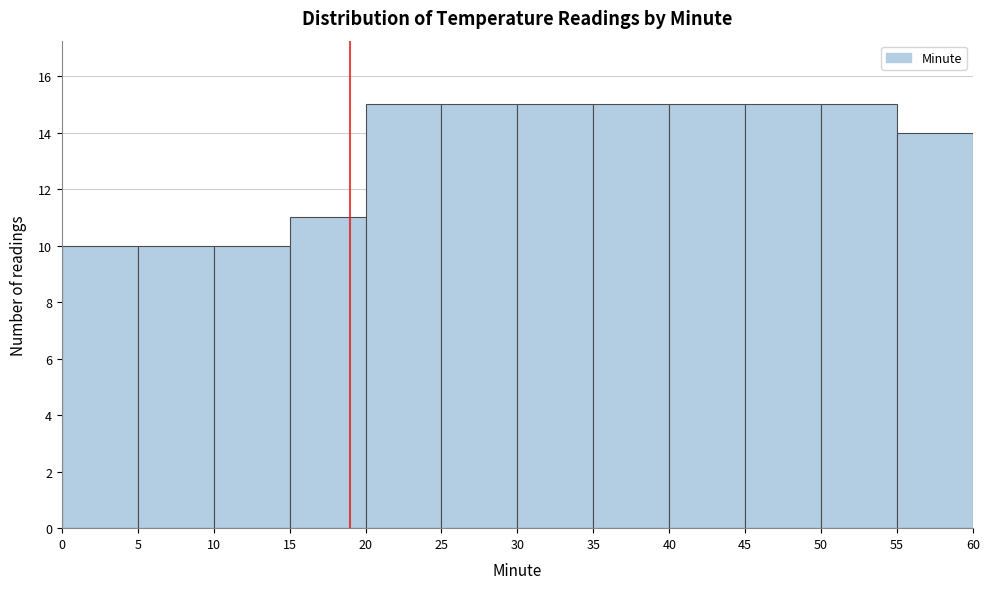

Reading left to right, list every bar in this chart as the range it spans on the x-axis followed by its height. The values are not printed on the chart, so give them approximately, as read against the axis.

0 to 5: 10
5 to 10: 10
10 to 15: 10
15 to 20: 11
20 to 25: 15
25 to 30: 15
30 to 35: 15
35 to 40: 15
40 to 45: 15
45 to 50: 15
50 to 55: 15
55 to 60: 14